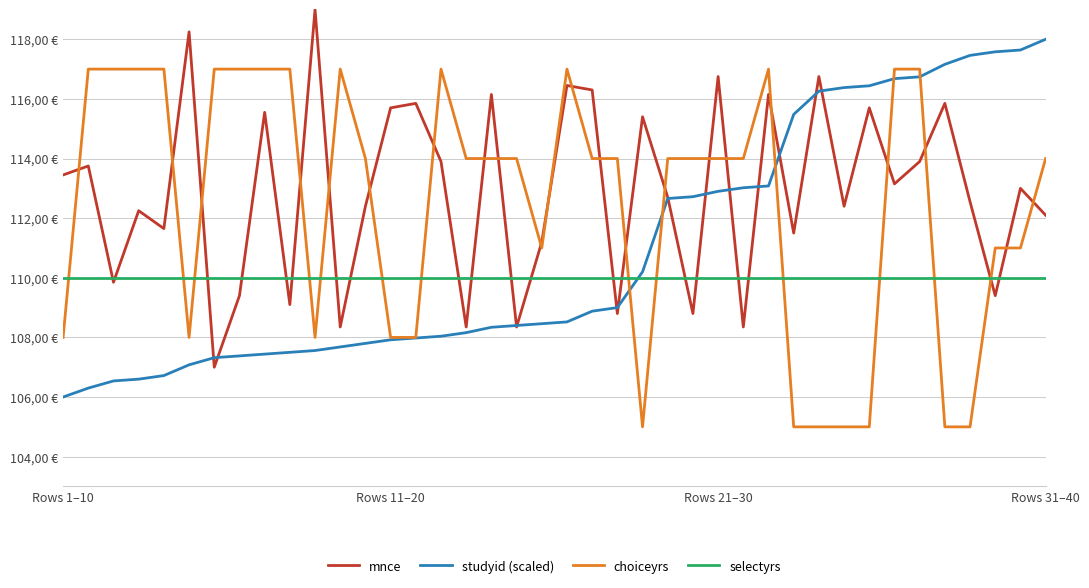

How many intersections are there between selectyrs and mnce?

20